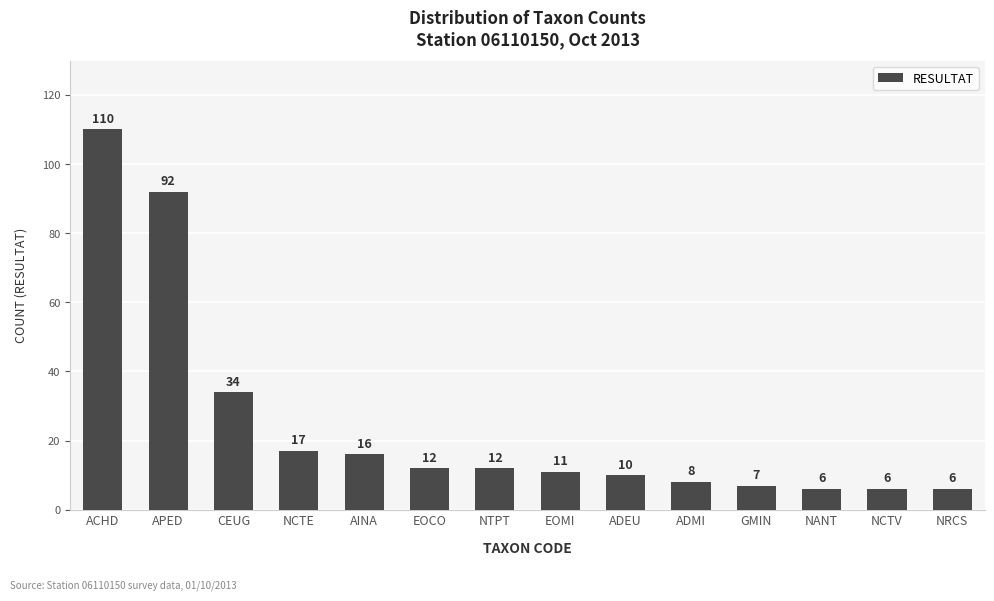

What is the smallest value displayed?

6